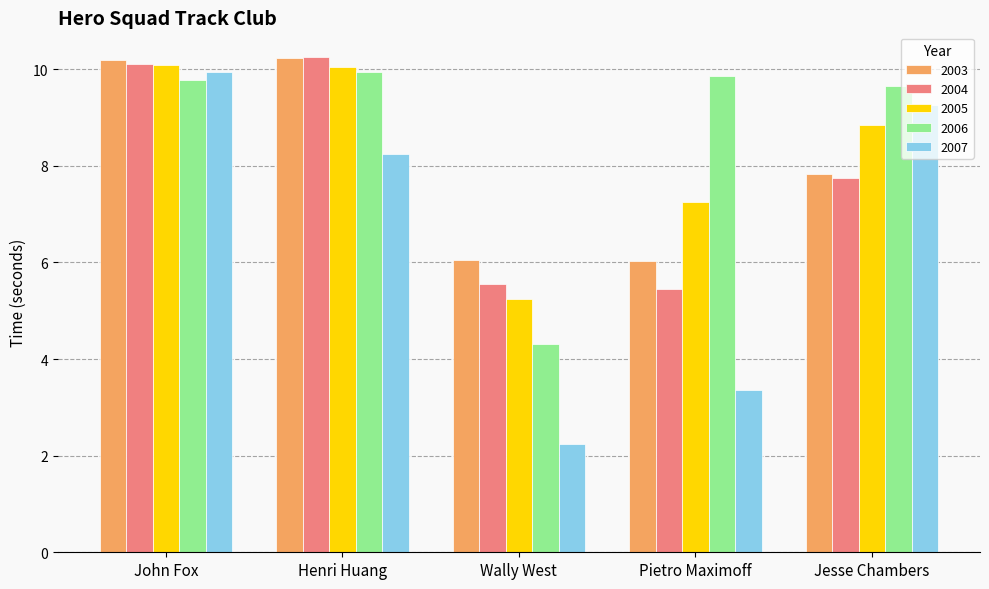

What is the average value of the 2003 series?

8.1